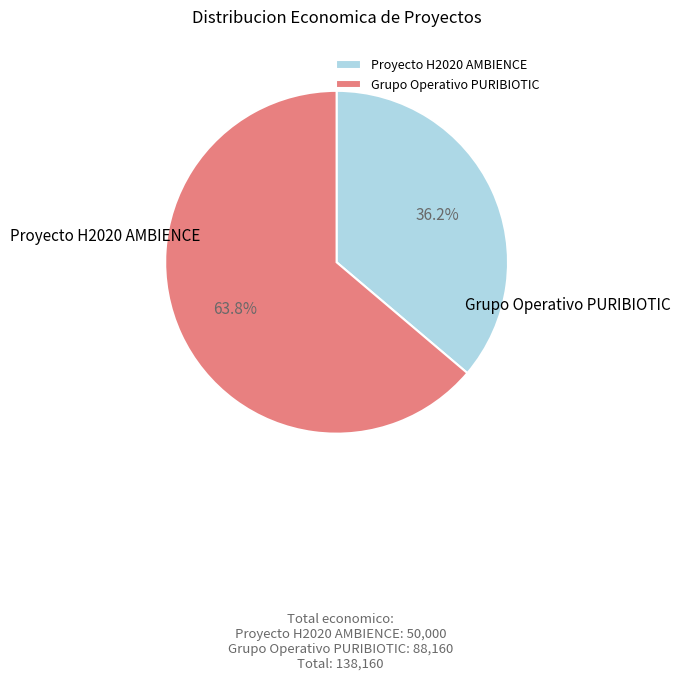

What is the ratio of the value at Proyecto H2020 AMBIENCE to the value at Grupo Operativo PURIBIOTIC?

0.6